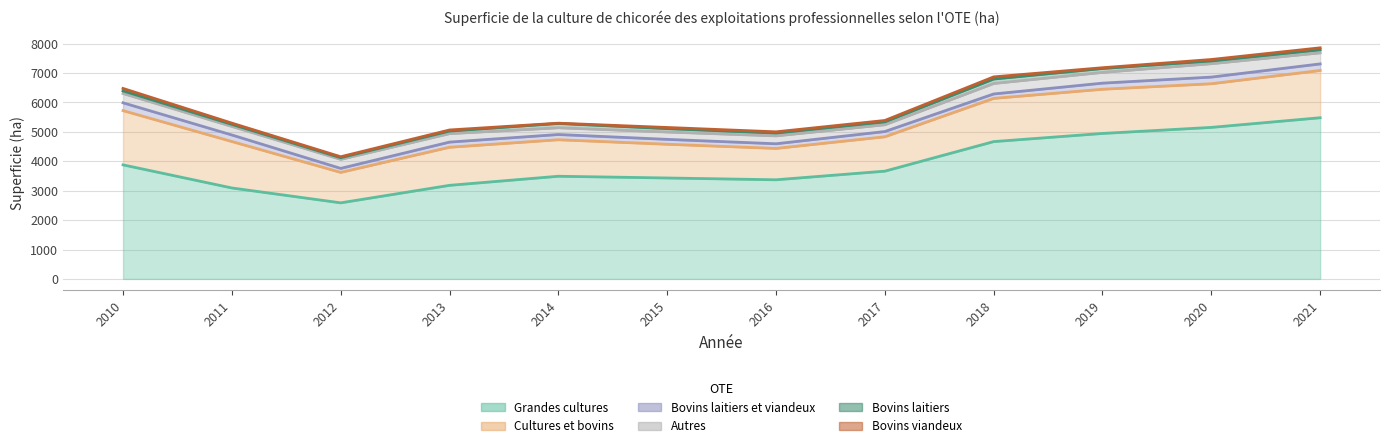

At 2015, list the series in order from smallest to largest.

Bovins viandeux, Bovins laitiers, Bovins laitiers et viandeux, Autres, Cultures et bovins, Grandes cultures